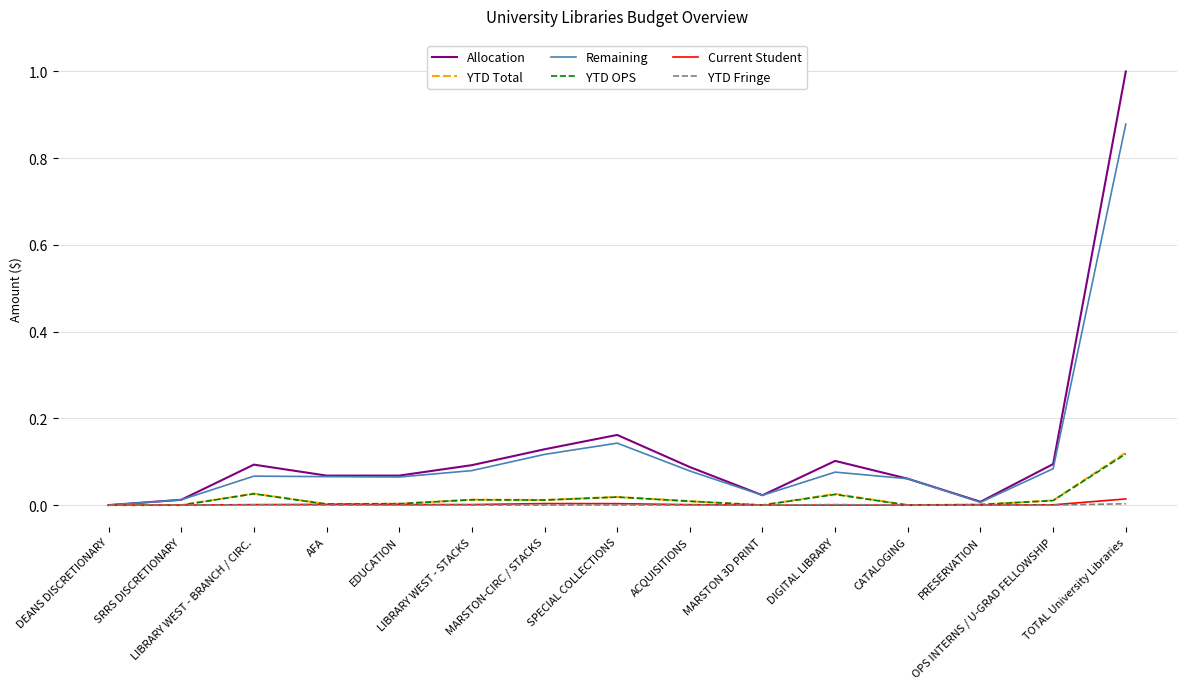

What is the sum of all Allocation values?

2.0